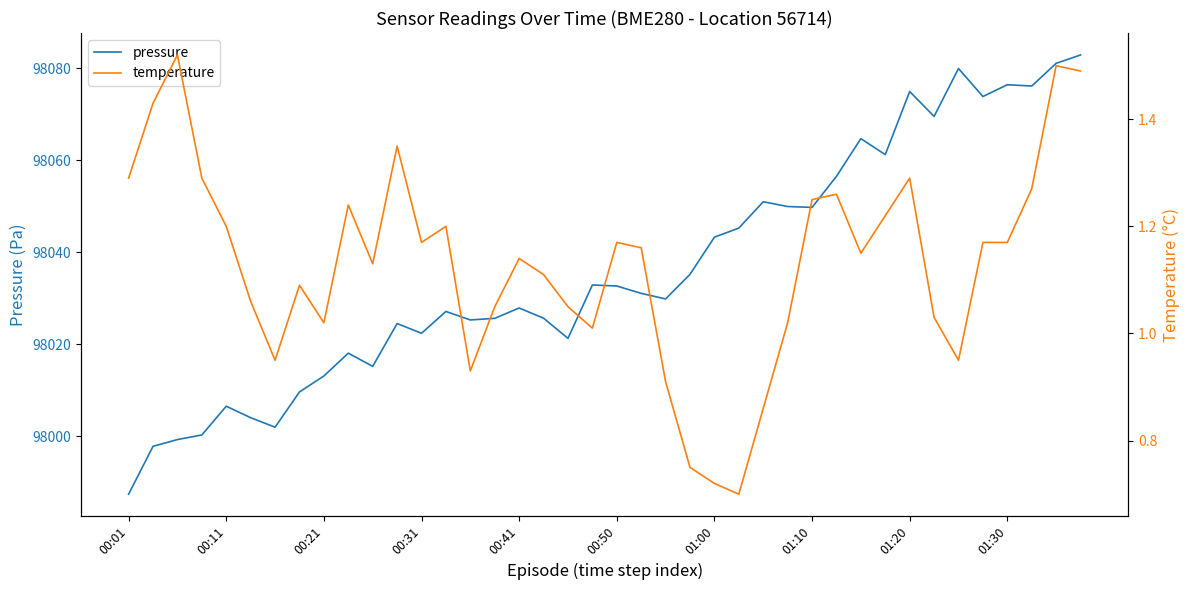

Which series has the largest range (max minus min)?

pressure